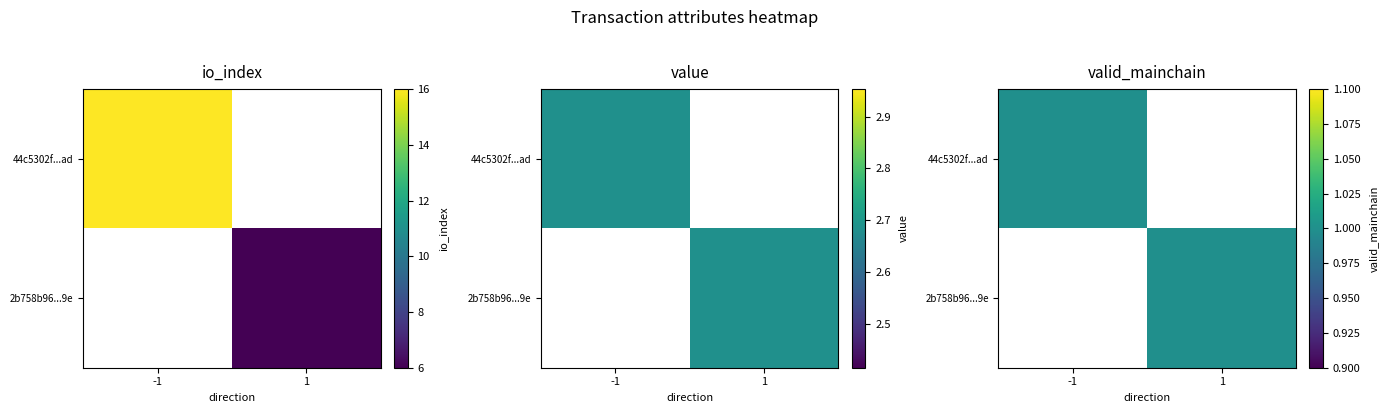

At 1, list the series in order from largest to smallest.

2b758b96...9e, 44c5302f...ad